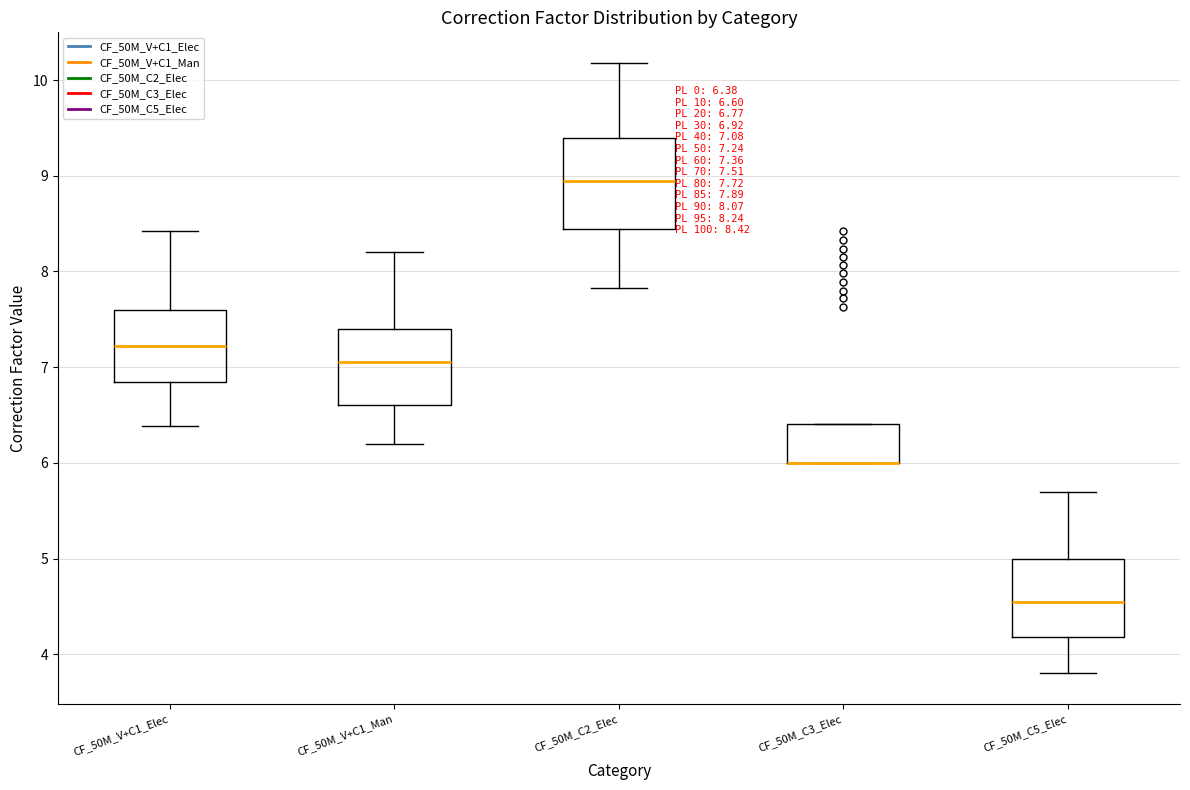

Which box is the tallest, from its lower edge to its upper edge?

CF_50M_C2_Elec